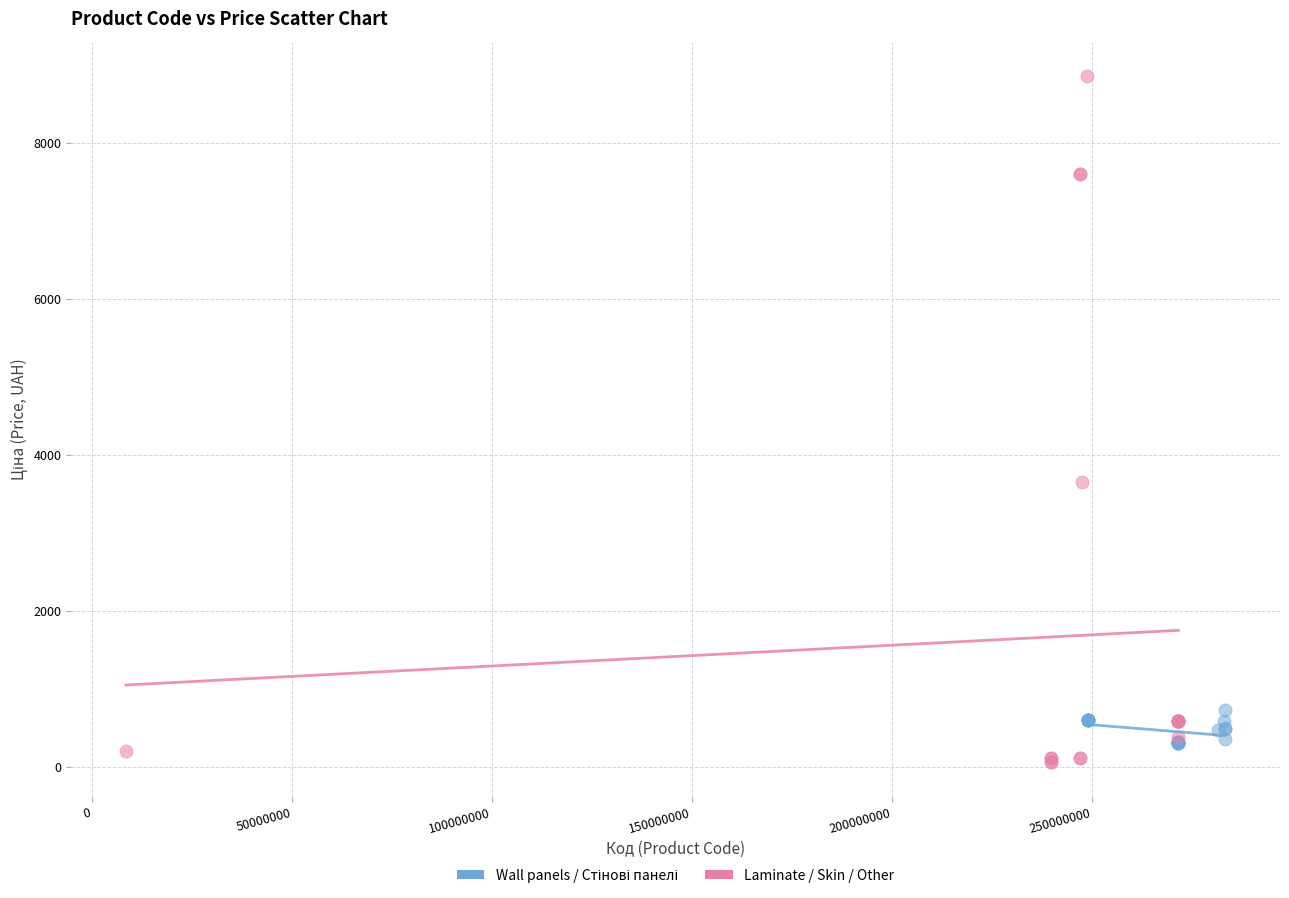

Which series contains the highest Y value?

Laminate / Skin / Other